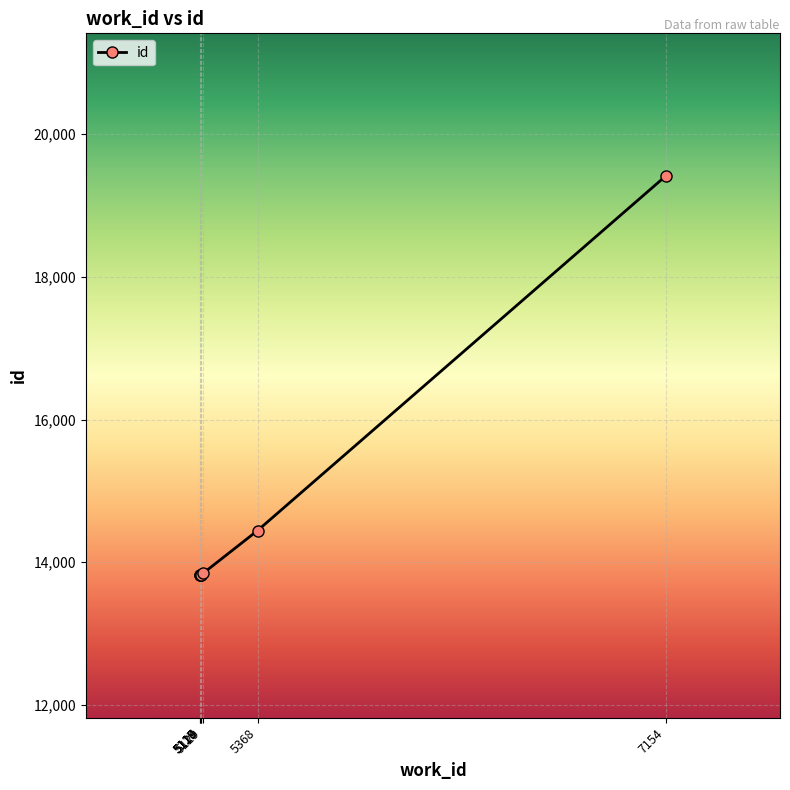

What is the value of the 1st point from the left?

13819